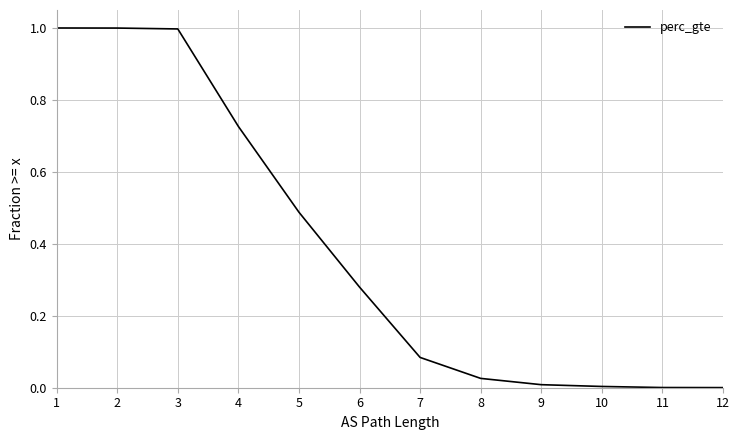

Is it true that the value at 6 is 0.3?

True